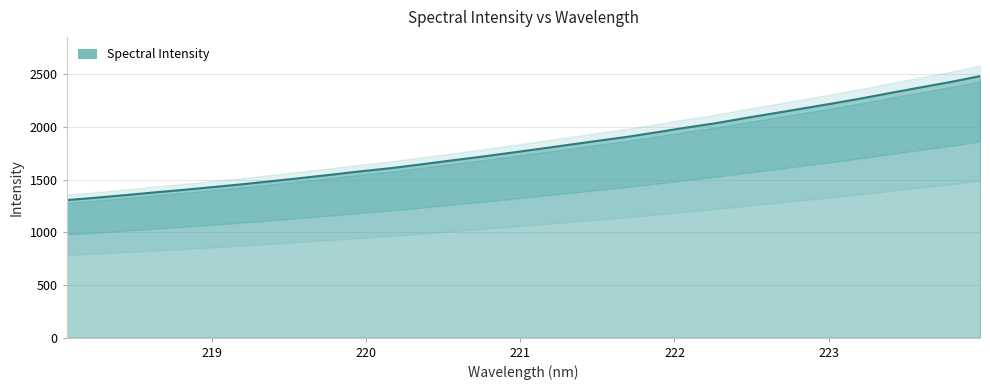

What is the value of the 11th point from the left?

1578.9